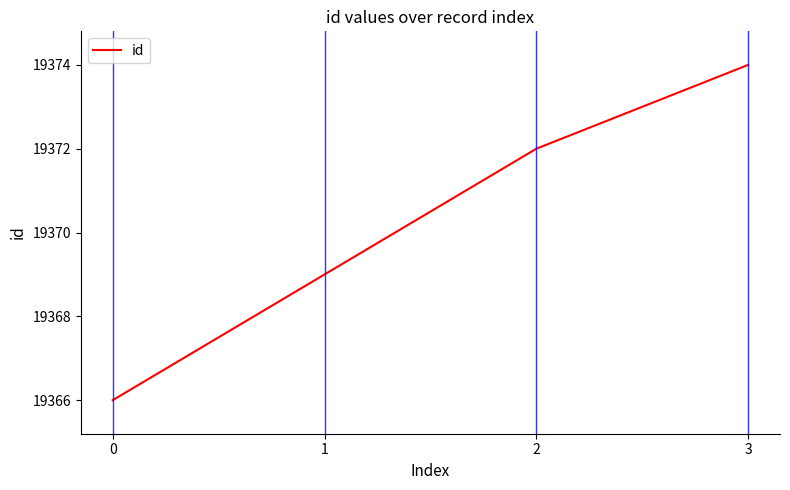

Reading left to right, list all the values displayed in this chart.

0=19366	1=19369	2=19372	3=19374